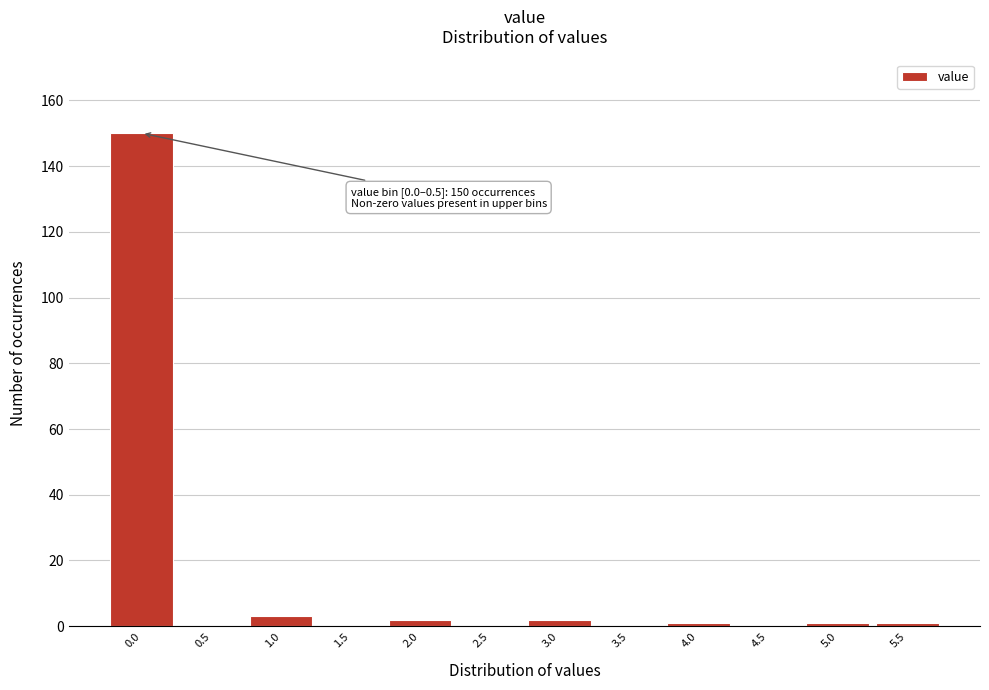

Reading left to right, extract all data points from this chart.

0.0=150	0.5=0	1.0=3	1.5=0	2.0=2	2.5=0	3.0=2	3.5=0	4.0=1	4.5=0	5.0=1	5.5=1